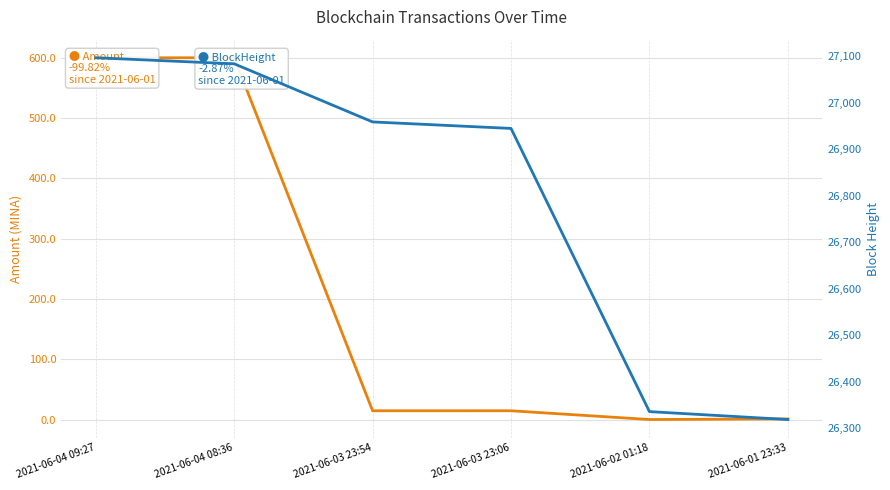

Which series changed the most between 2021-06-04 08:36 and 2021-06-02 01:18?

BlockHeight